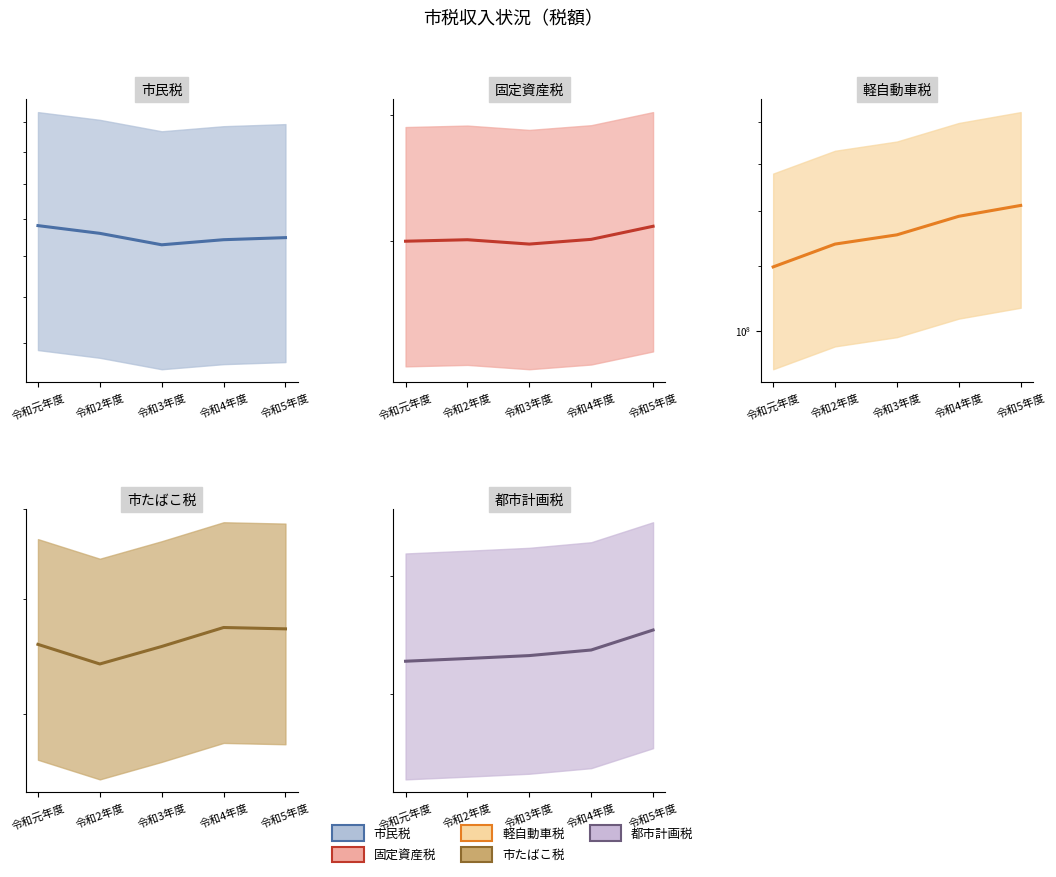

What value does the 市民税_line series have at 令和5年度, to the nearest 50?

2870380300